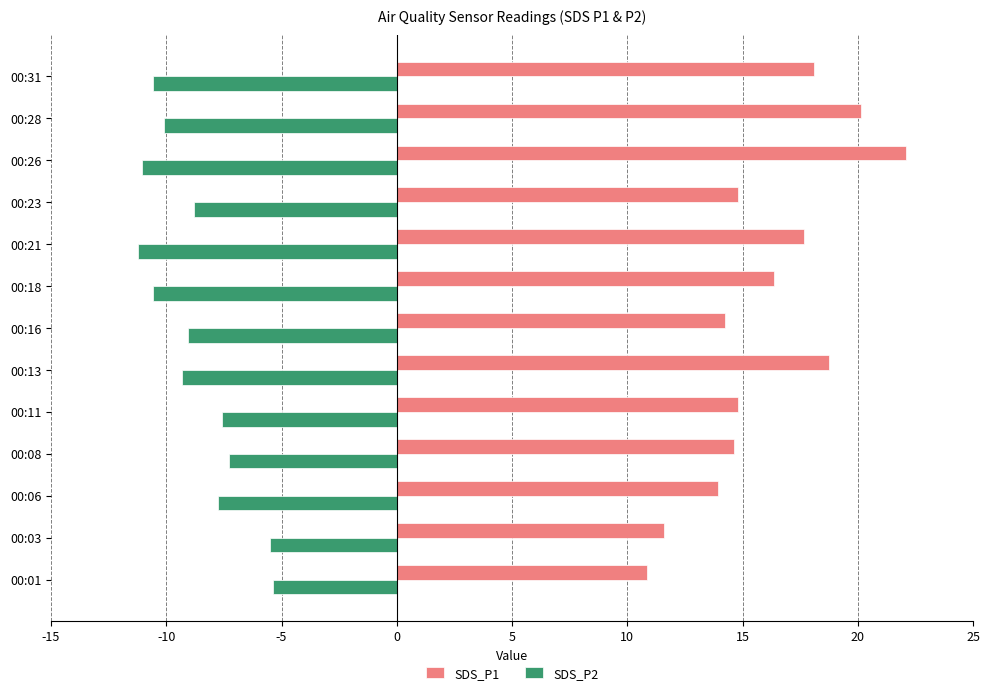

Which series has the widest spread of values?

SDS_P1